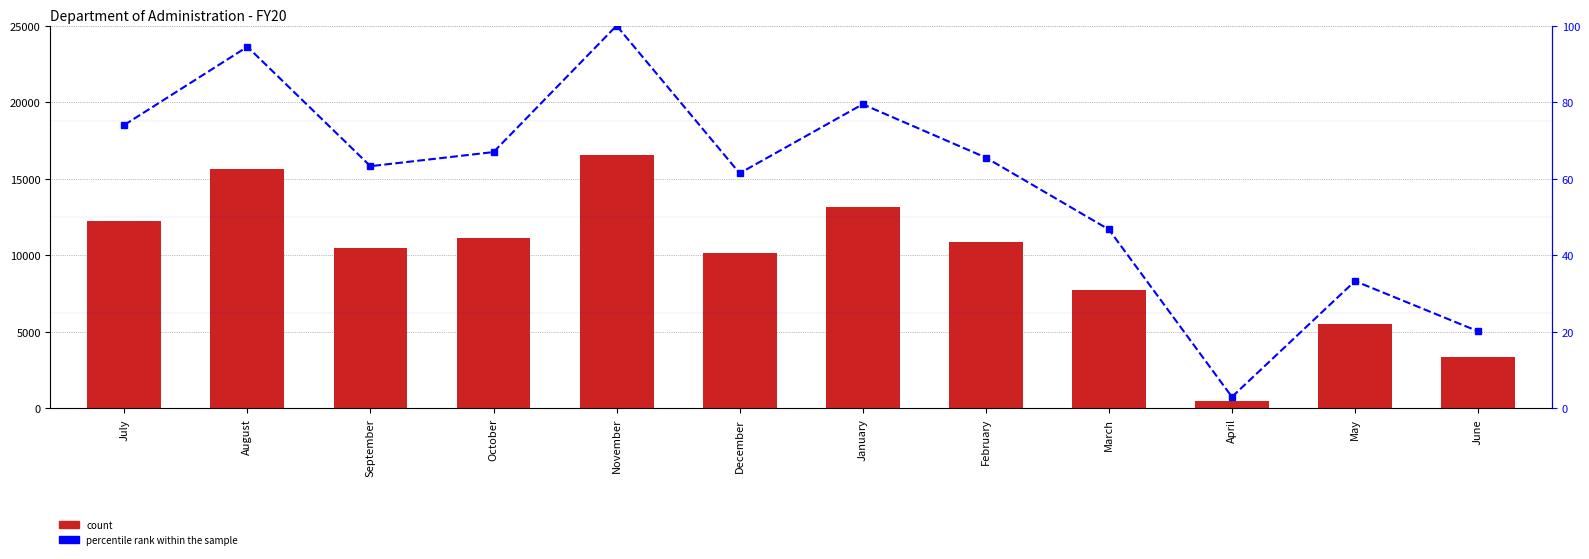

What is the sum of the percentile rank within the sample values at October and January?

146.4